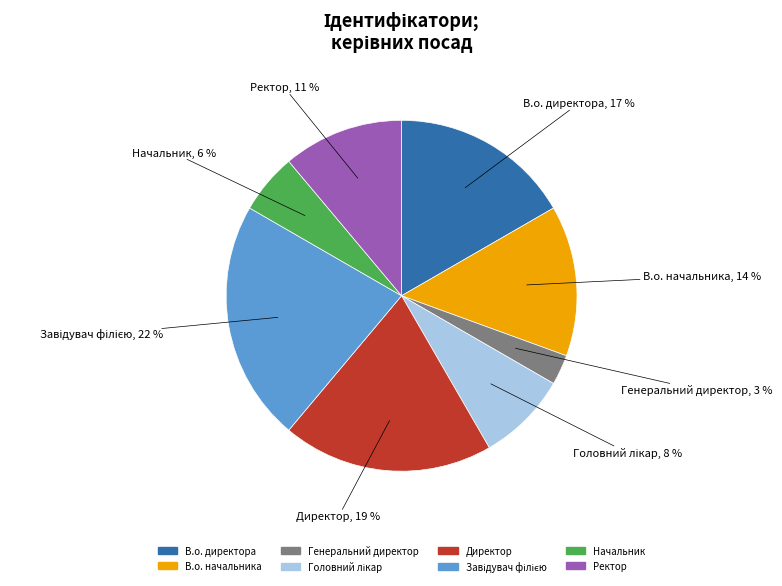

To the nearest percent, what percentage of the pie is Директор?

19%